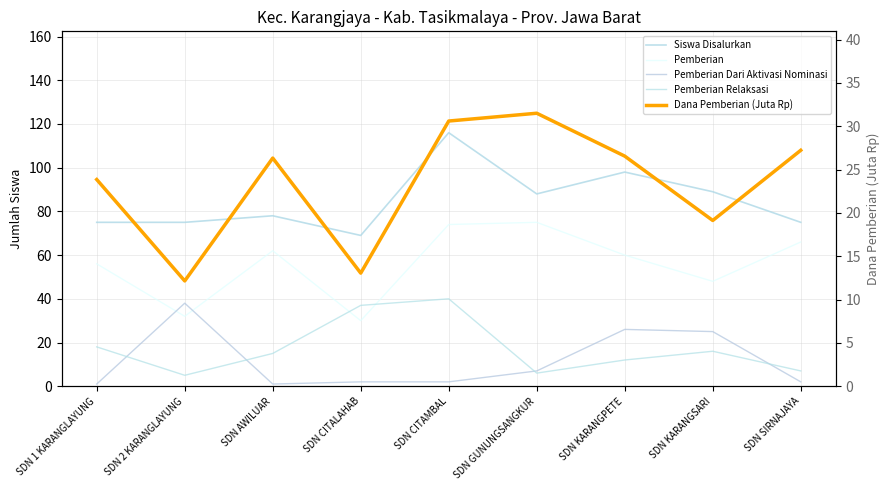

List the series in order of their peak value, highest first.

Siswa Disalurkan, Pemberian, Pemberian Relaksasi, Pemberian Dari Aktivasi Nominasi, Dana Pemberian (Juta Rp)